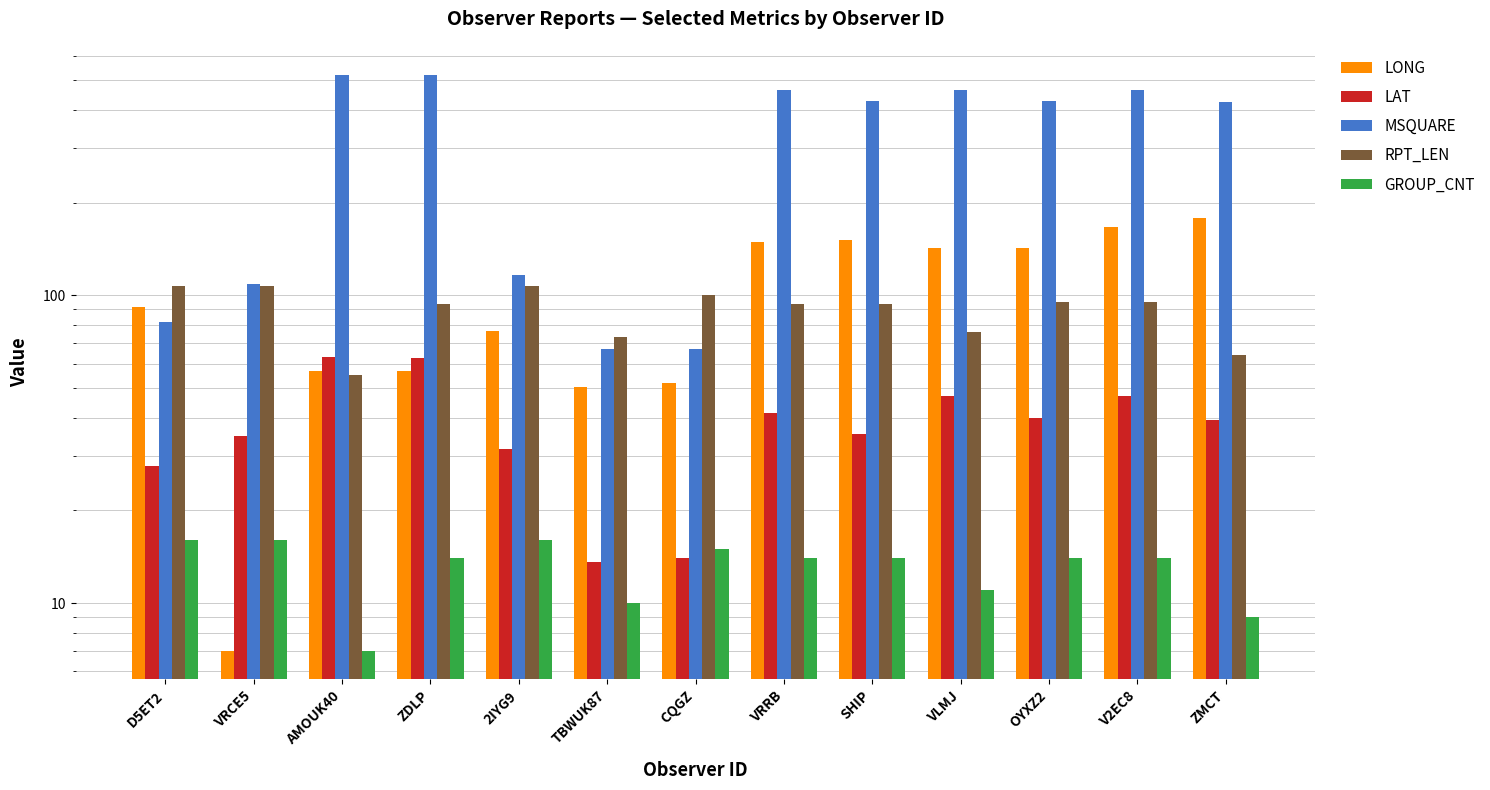

True or false: GROUP_CNT has a value of 2.2 at TBWUK87.

False